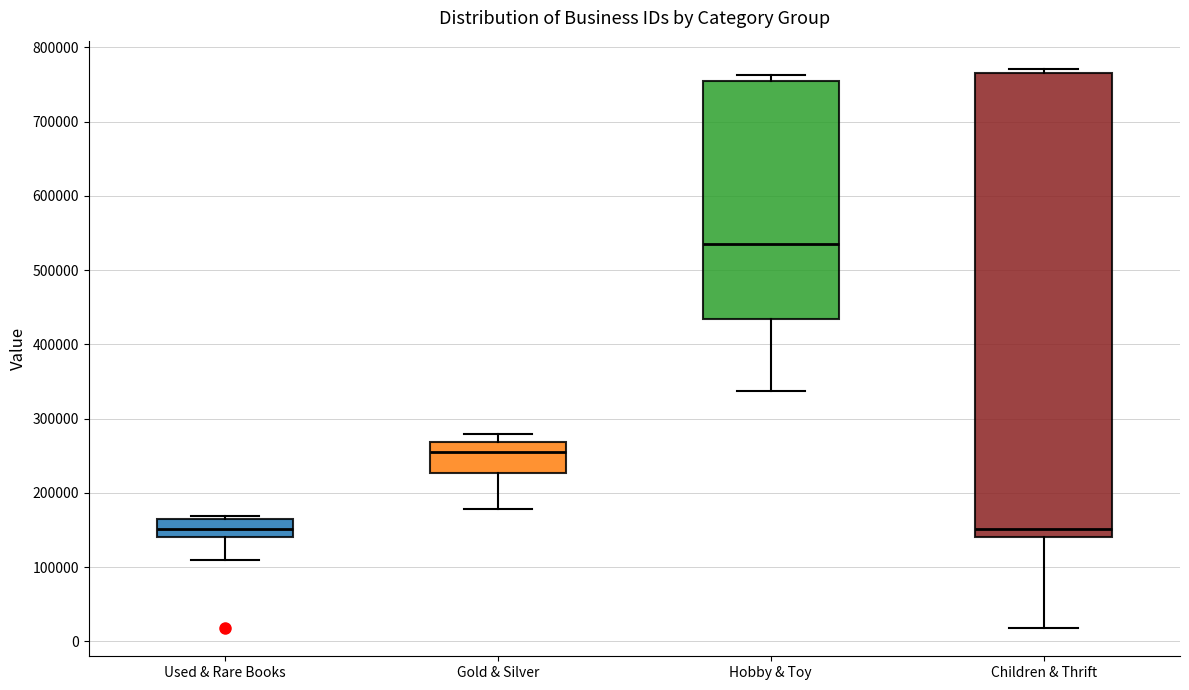

Comparing the boxes themselves (not the whiskers), which one is the tallest?

Children & Thrift